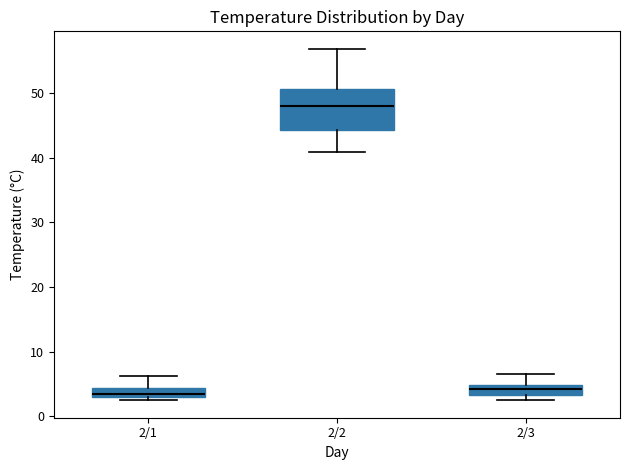

Where is the lower edge of the box for 2/3 on the y-axis? The values are not printed on the chart, so give them approximately, as read against the axis.

3